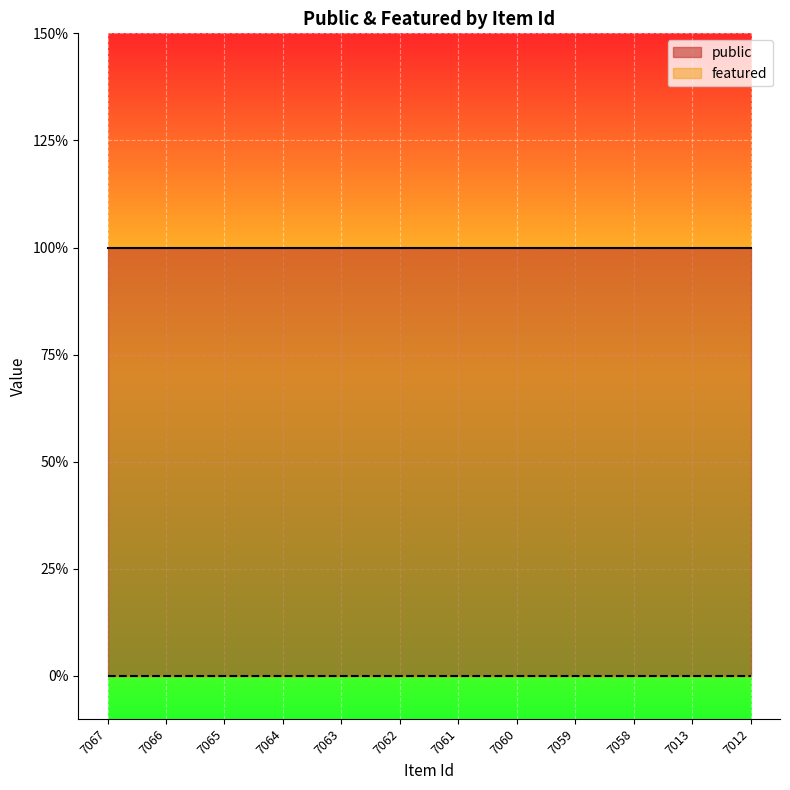

True or false: public has a value of 1 at 7063.

True